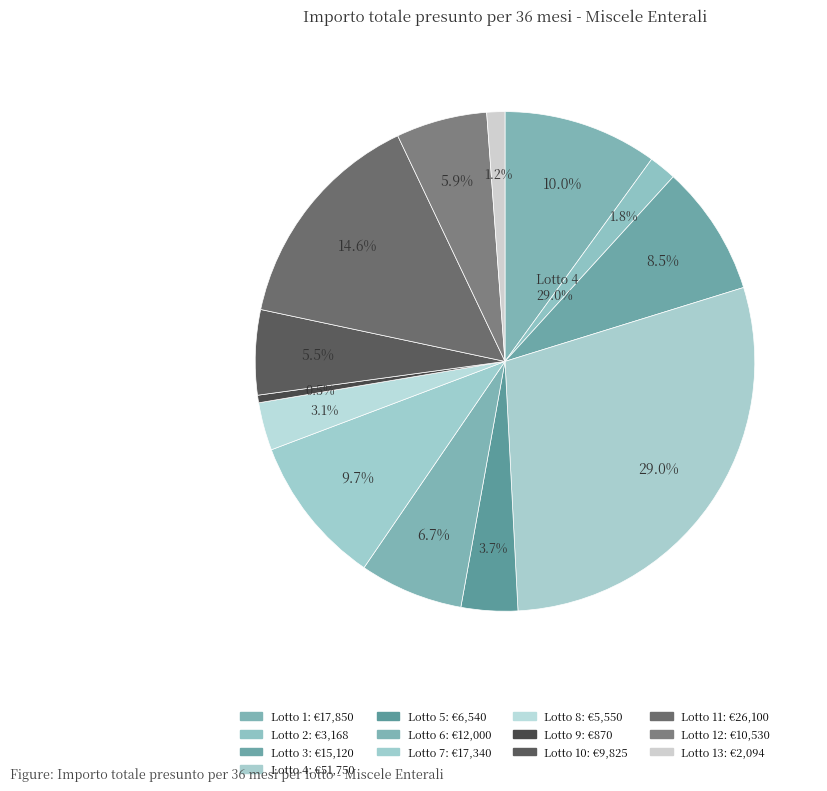

Is there a majority slice in this chart?

No